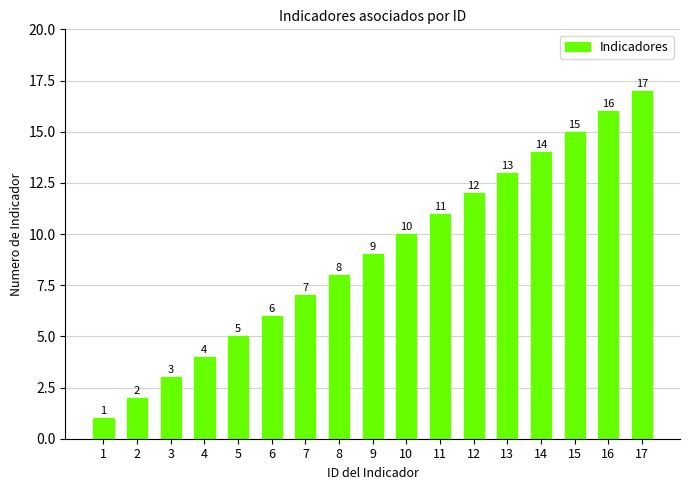

What is the difference between the second highest and second lowest values?

14